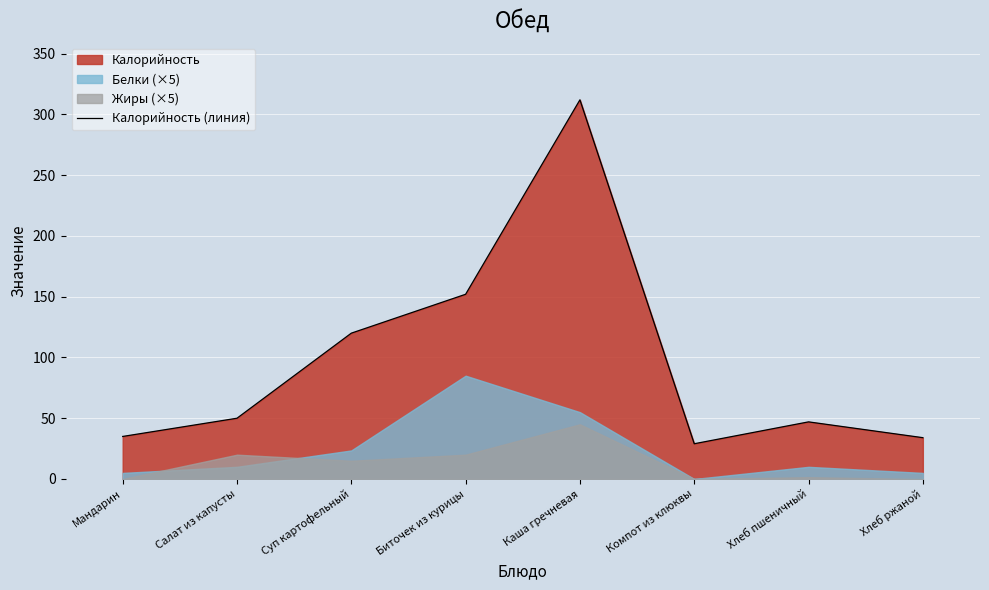

What position from the right is Мандарин?

8